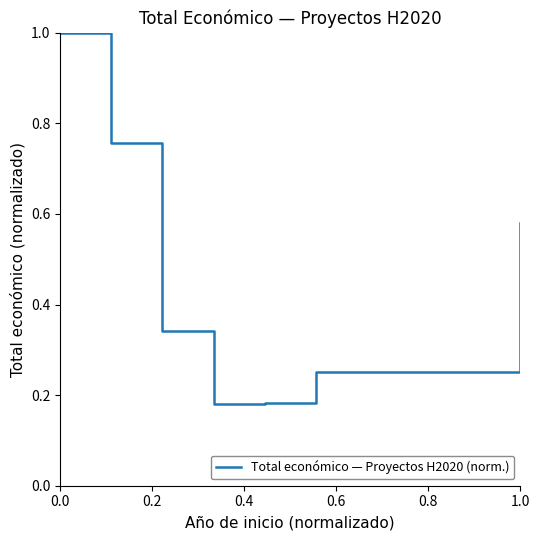

What is the average value?

0.5